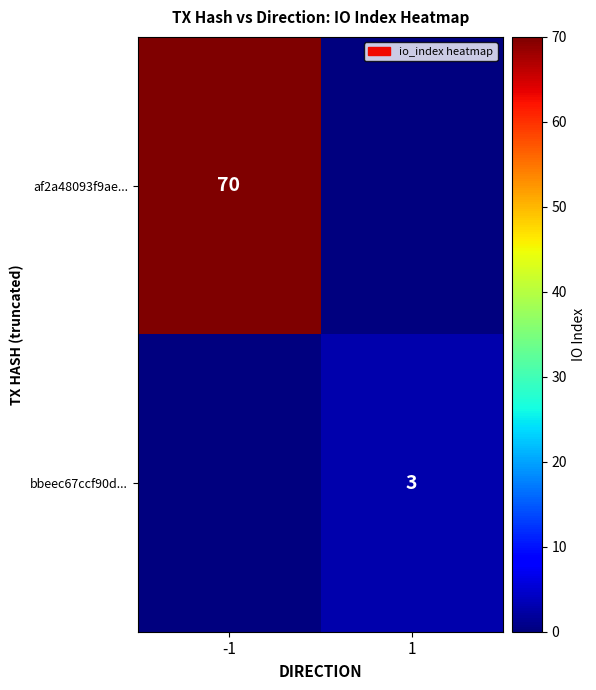

The value of af2a48093f9ae... at -1 is 70. True or false?

True